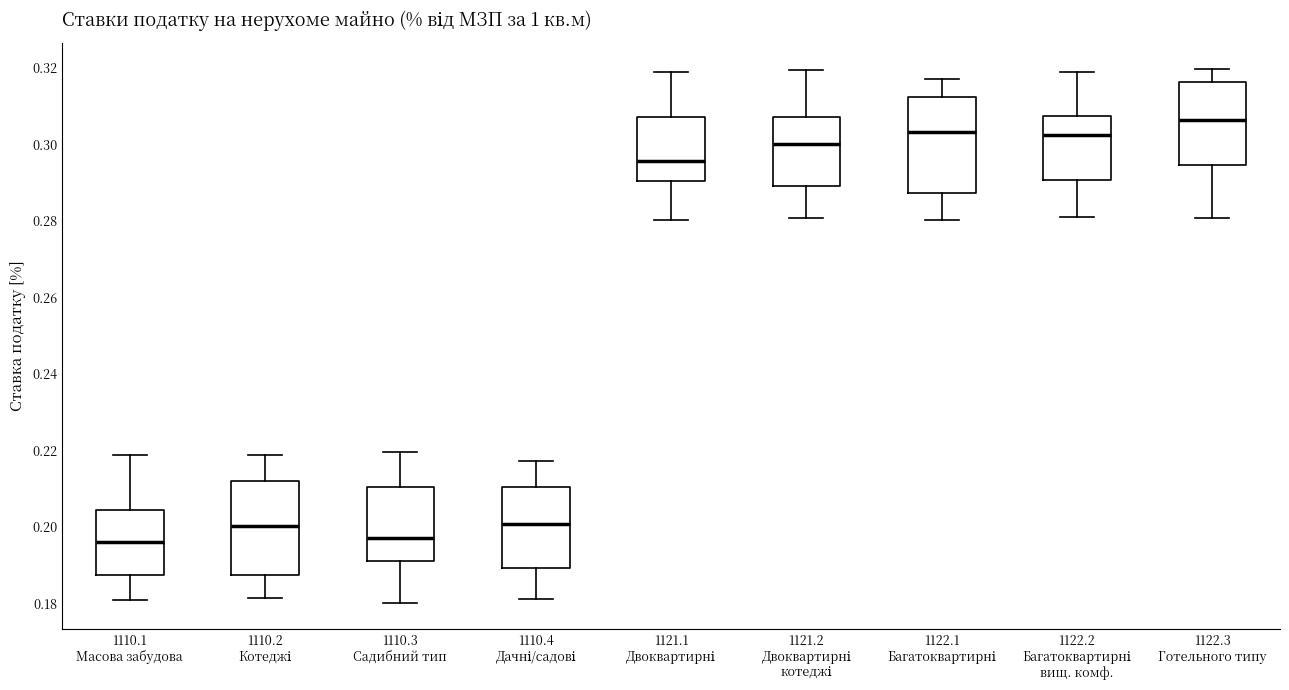

Reading left to right, read every box against the y-axis: the position of its median line, the range the box covers, and the ends of its whiskers. The values are not printed on the chart, so give them approximately, as read against the axis.

1110.1 Масова забудова: median 0.196, box 0.188 to 0.204, whiskers 0.180 to 0.218
1110.2 Котеджі: median 0.200, box 0.188 to 0.212, whiskers 0.182 to 0.218
1110.3 Садибний тип: median 0.198, box 0.190 to 0.210, whiskers 0.180 to 0.220
1110.4 Дачні/садові: median 0.200, box 0.190 to 0.210, whiskers 0.182 to 0.218
1121.1 Двоквартирні: median 0.296, box 0.290 to 0.308, whiskers 0.280 to 0.318
1121.2 Двоквартирні котеджі: median 0.300, box 0.290 to 0.308, whiskers 0.280 to 0.320
1122.1 Багатоквартирні: median 0.304, box 0.288 to 0.312, whiskers 0.280 to 0.316
1122.2 Багатоквартирні вищ. комф.: median 0.302, box 0.290 to 0.308, whiskers 0.280 to 0.318
1122.3 Готельного типу: median 0.306, box 0.294 to 0.316, whiskers 0.280 to 0.320